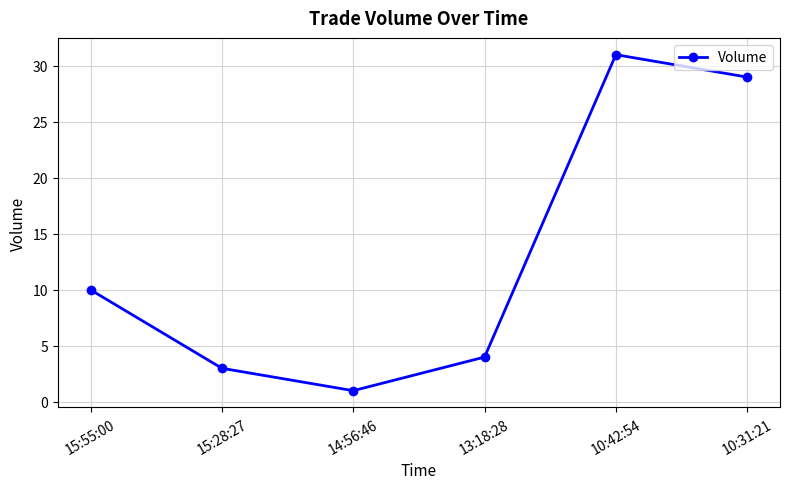

Rank the categories by value from lowest to highest.

14:56:46, 15:28:27, 13:18:28, 15:55:00, 10:31:21, 10:42:54